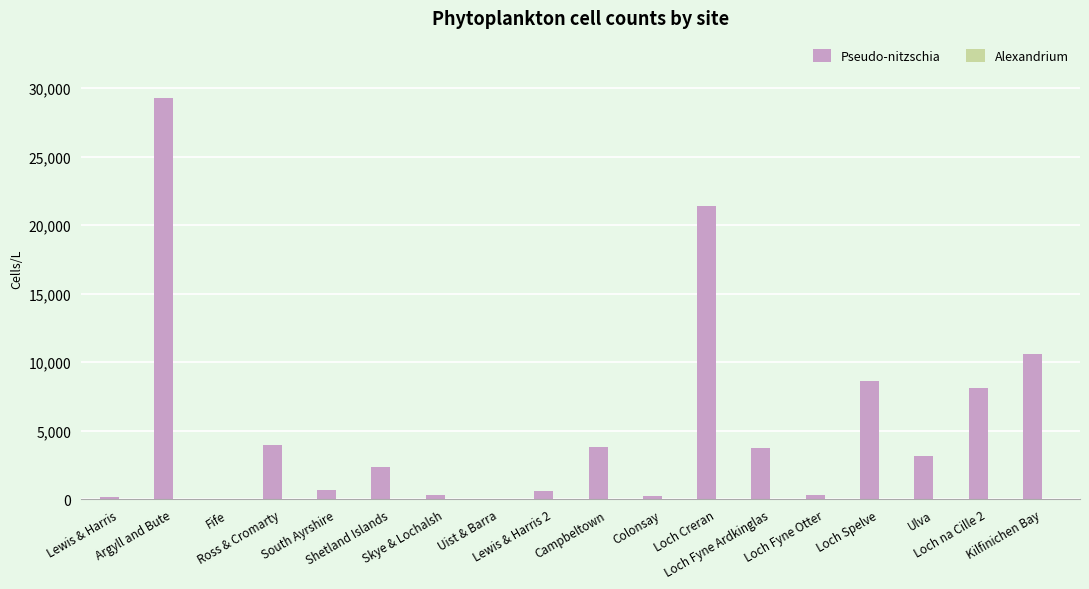

What is the greatest value displayed?

29280